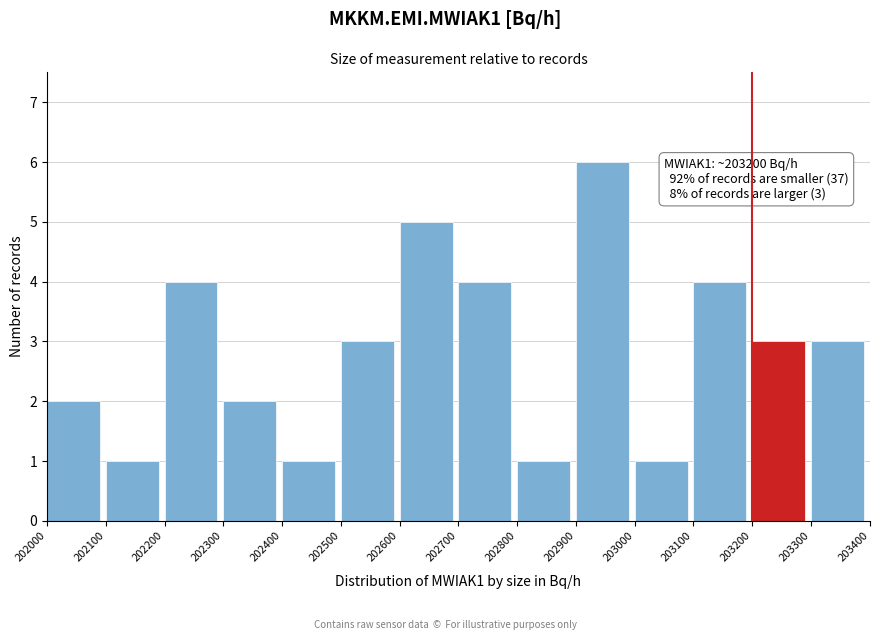

Which range on the x-axis has the tallest bar?

202900 to 203000